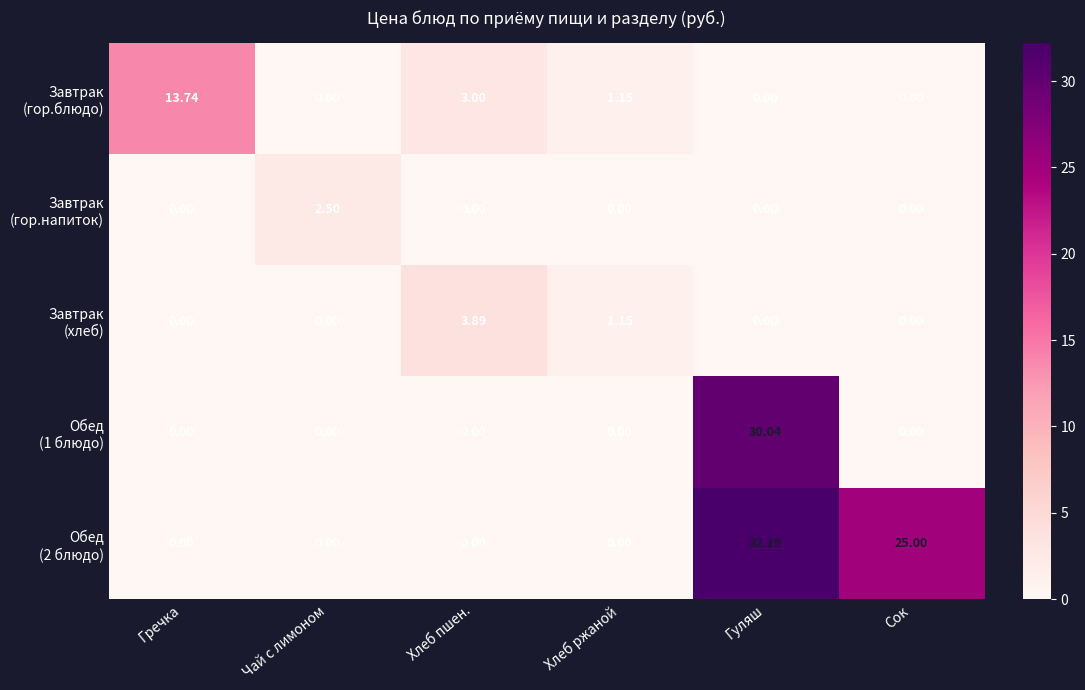

What is the greatest value displayed?

32.2